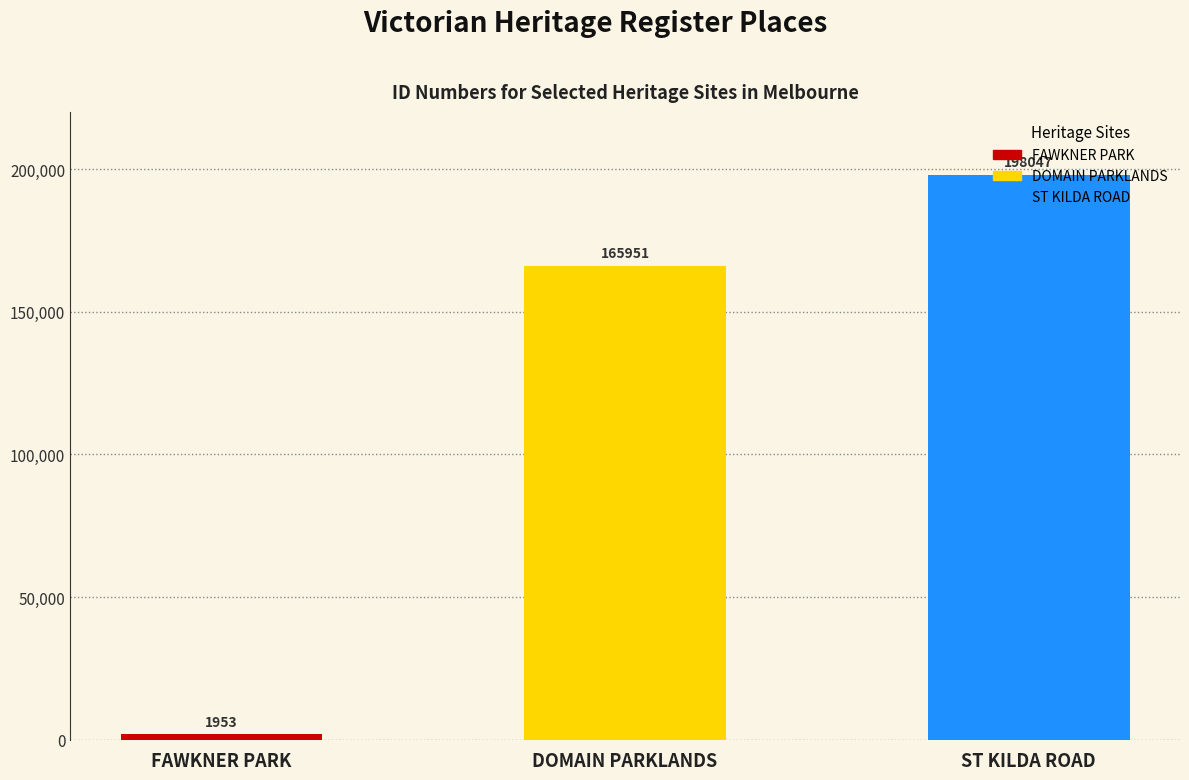

What is the approximate value at ST KILDA ROAD?

198047